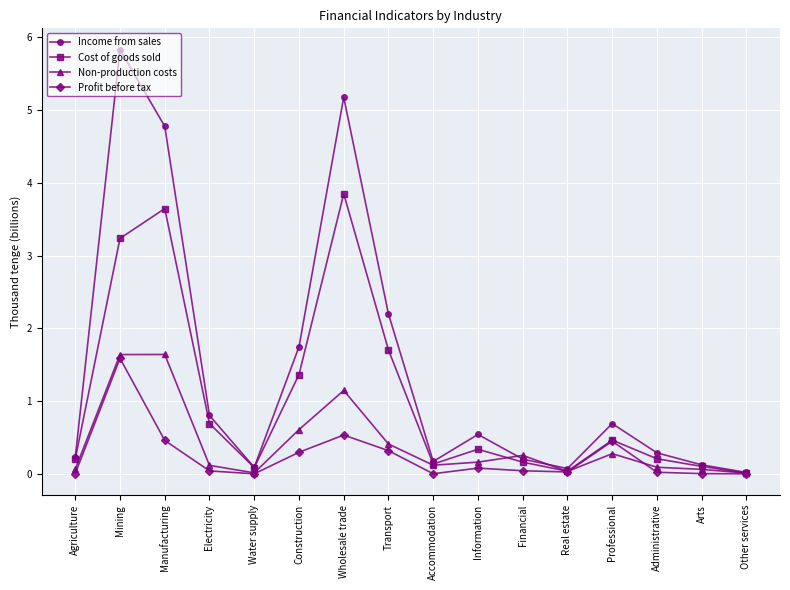

Which series has the largest total across all categories?

Income from sales